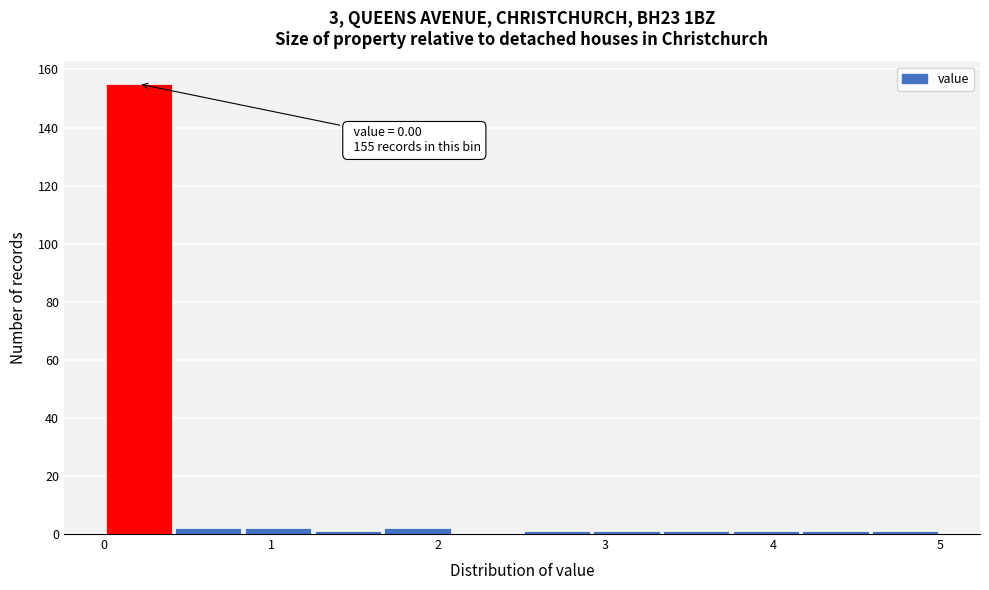

Over which range of the x-axis is the bar tallest?

0.0 to 0.4